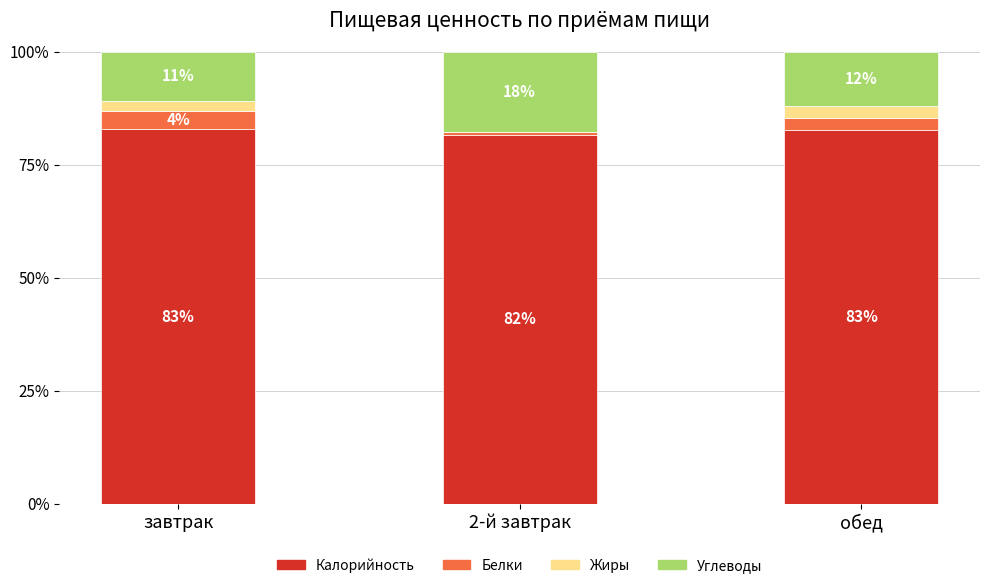

The value of Калорийность at завтрак is 46.2. True or false?

False